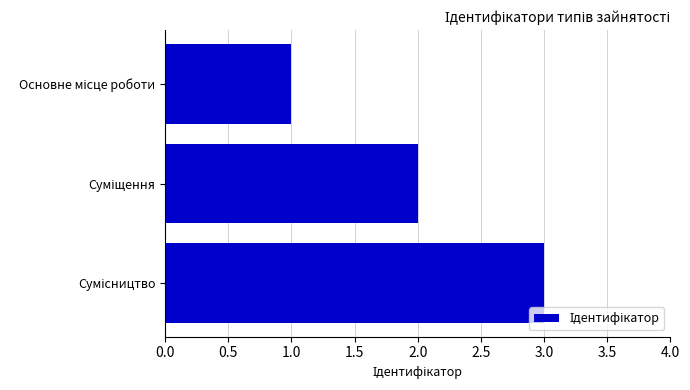

What is the greatest value displayed?

3